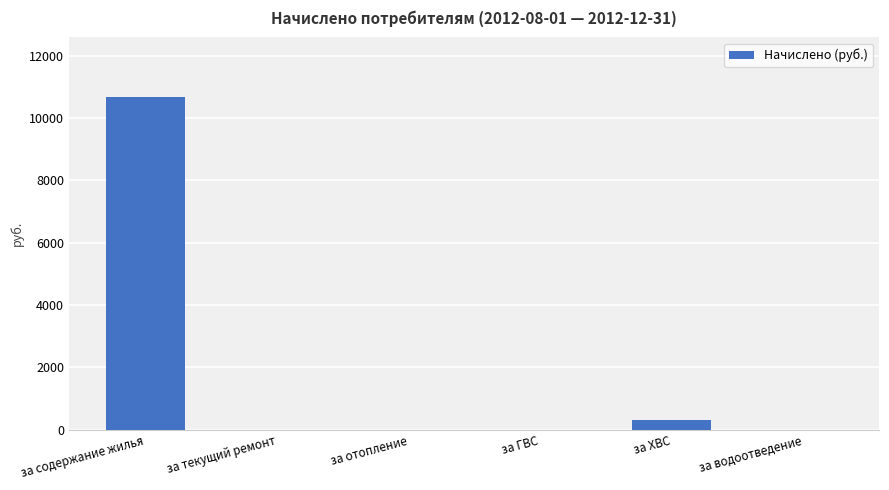

How many series are shown in this chart?

1